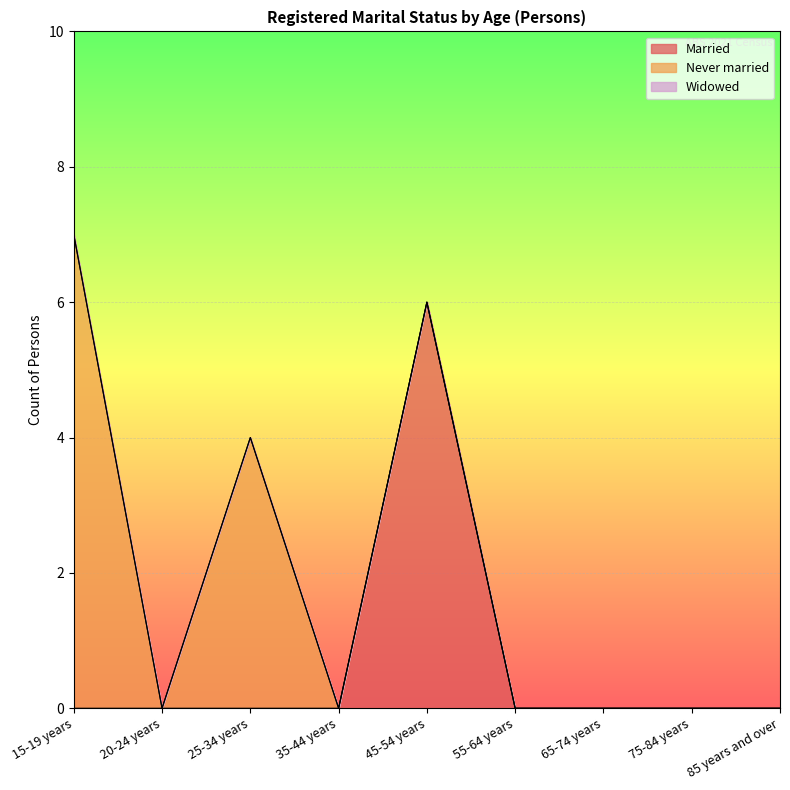

Rank the categories by Never married value from lowest to highest.

20-24 years, 35-44 years, 45-54 years, 55-64 years, 65-74 years, 75-84 years, 85 years and over, 25-34 years, 15-19 years